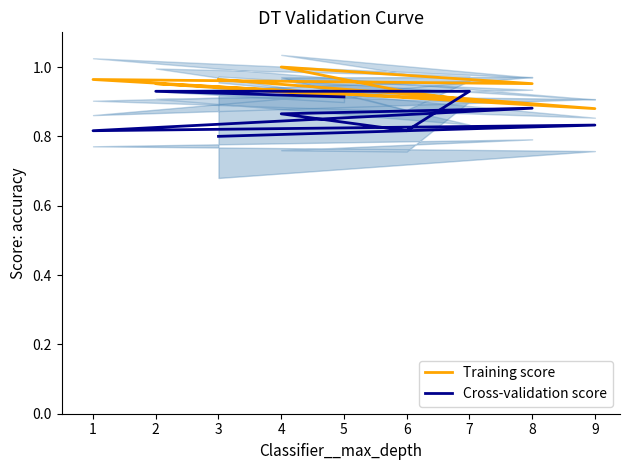

The value of Cross-validation score at 3 is 0.4. True or false?

False